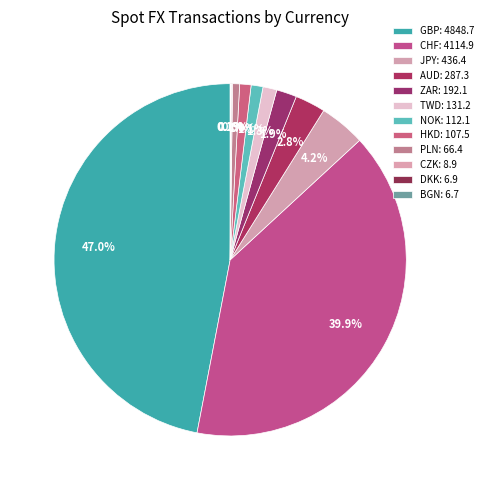

Is there any slice that represents more than half of the pie?

No